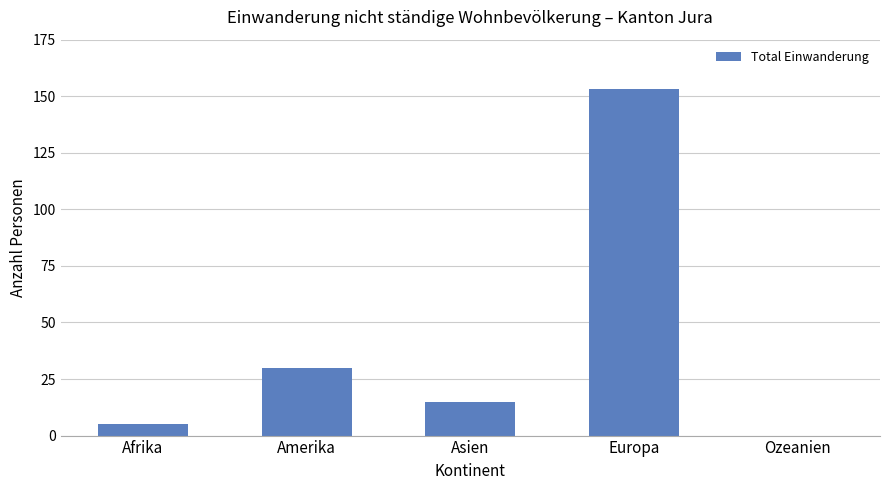

What is the sum of all values?

203